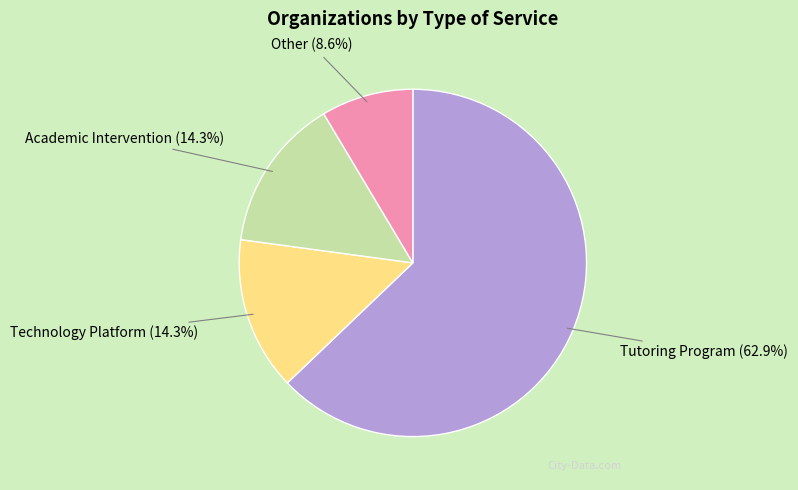

Is there a majority slice in this chart?

Yes